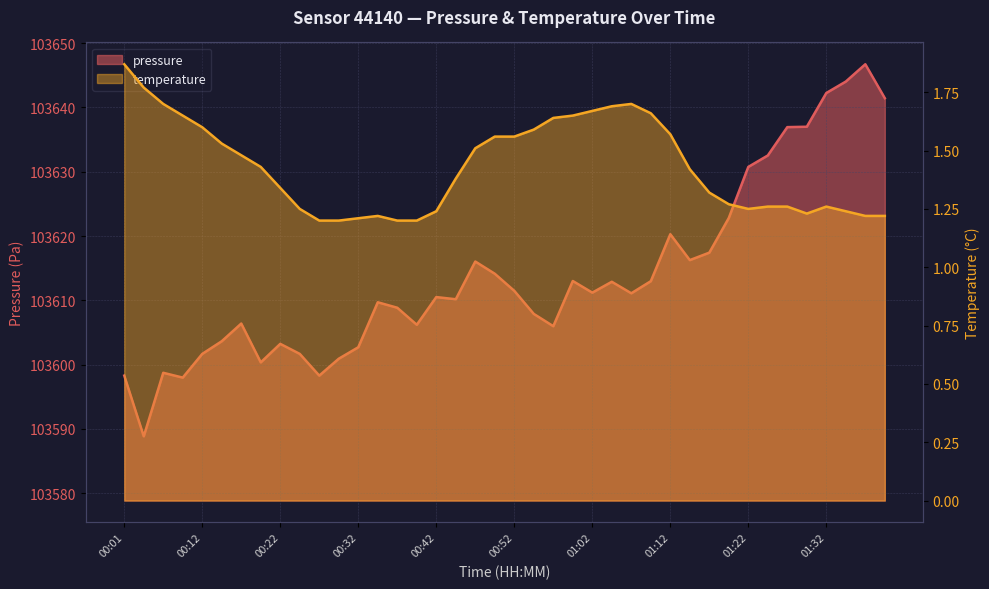

Which series has the largest total across all categories?

pressure